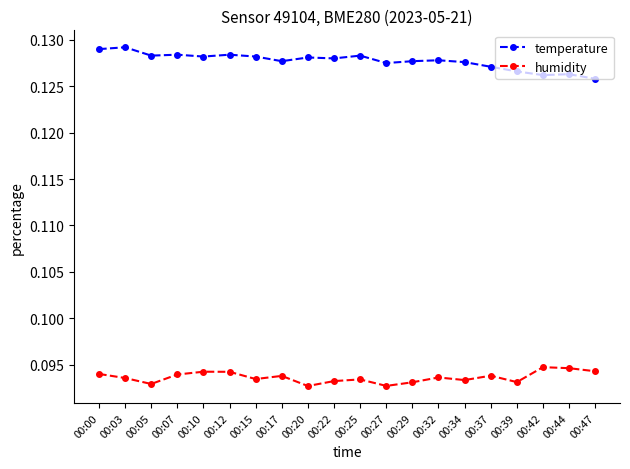

How many temperature values are between 0 and 1?

20